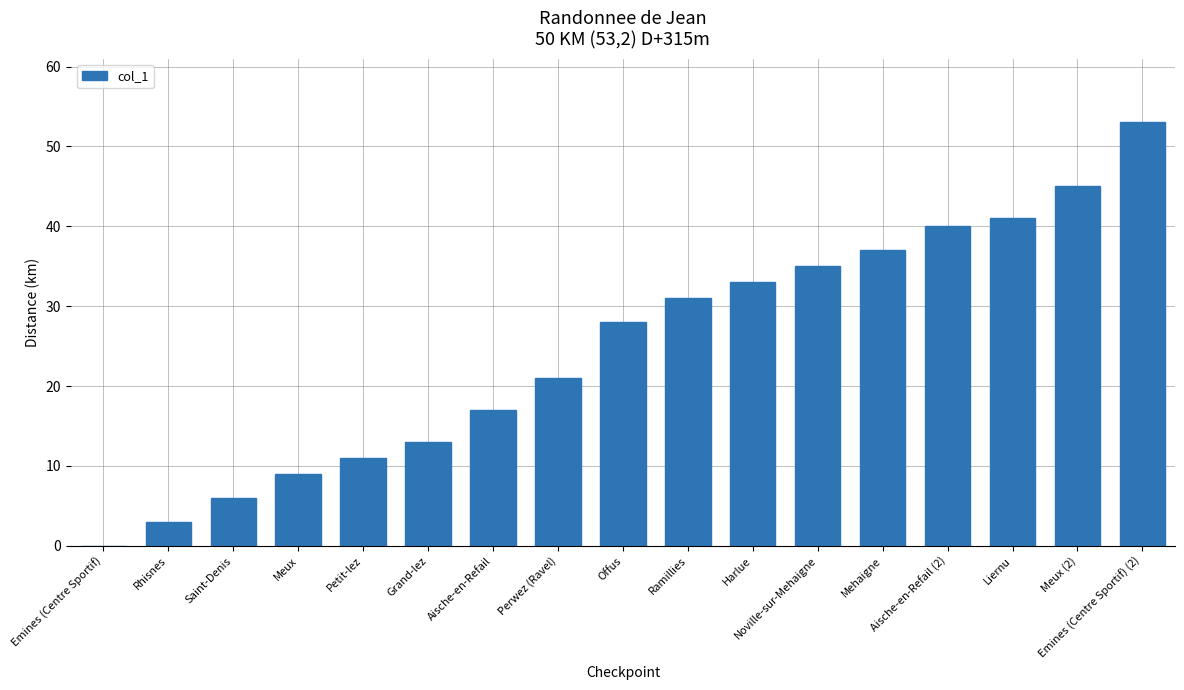

Approximately how many times larger is the value at Offus compared to Harlue?

0.8